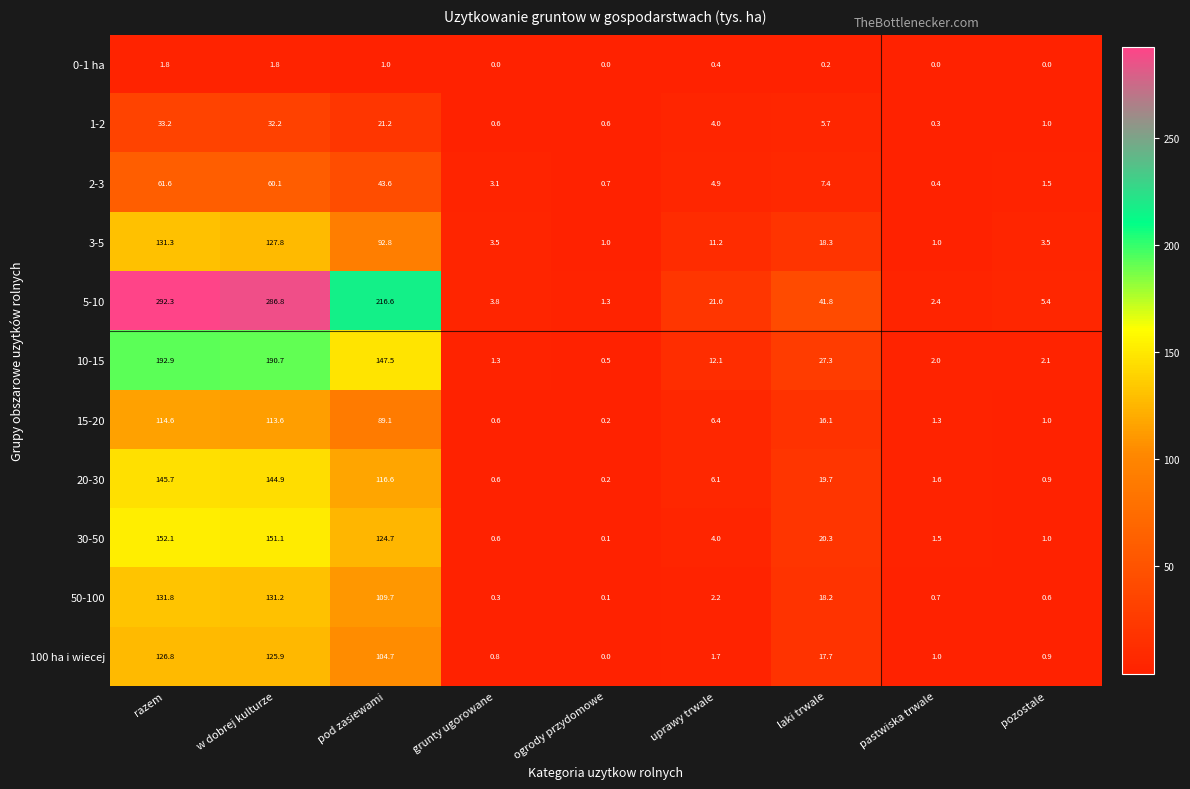

Which category has the lowest value in the 5-10 series?

ogrody przydomowe